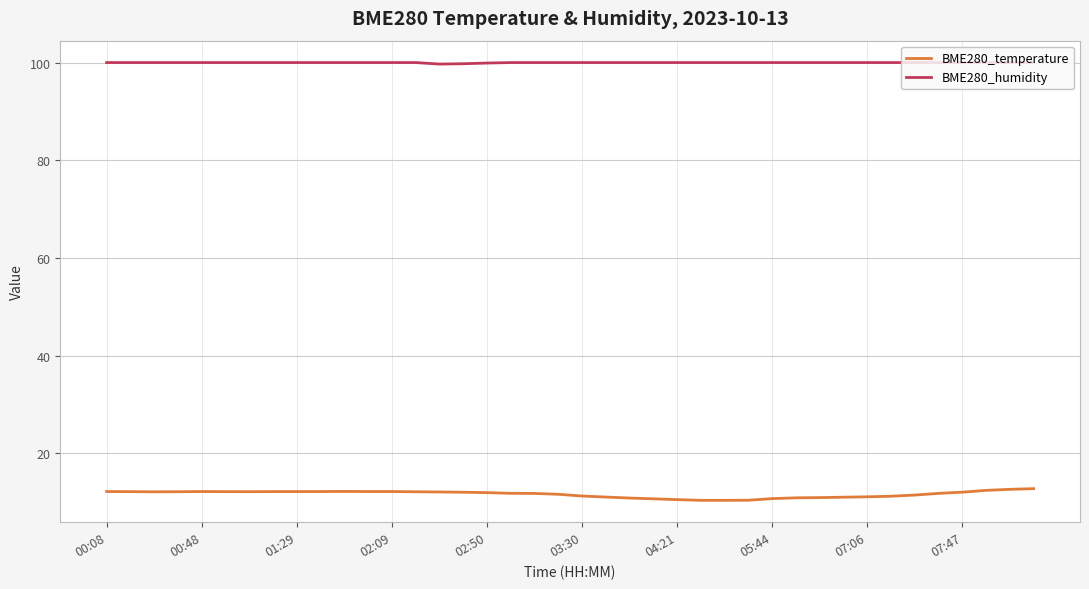

Which series has the largest total across all categories?

BME280_humidity